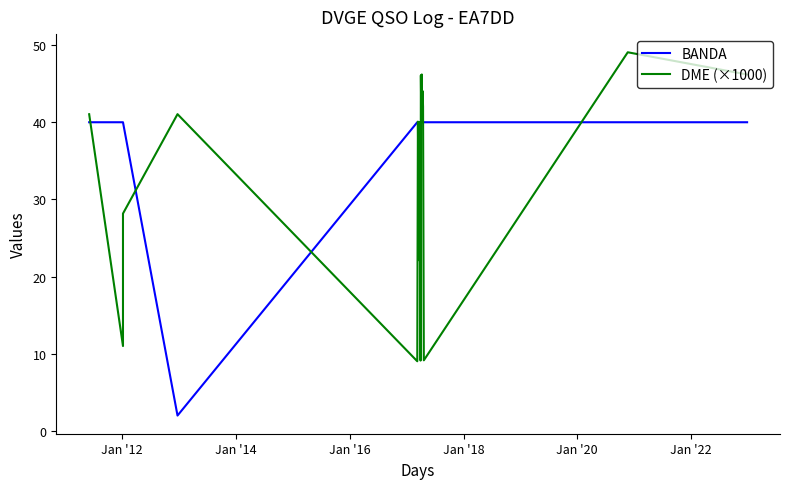

How many lines are shown in the chart?

2